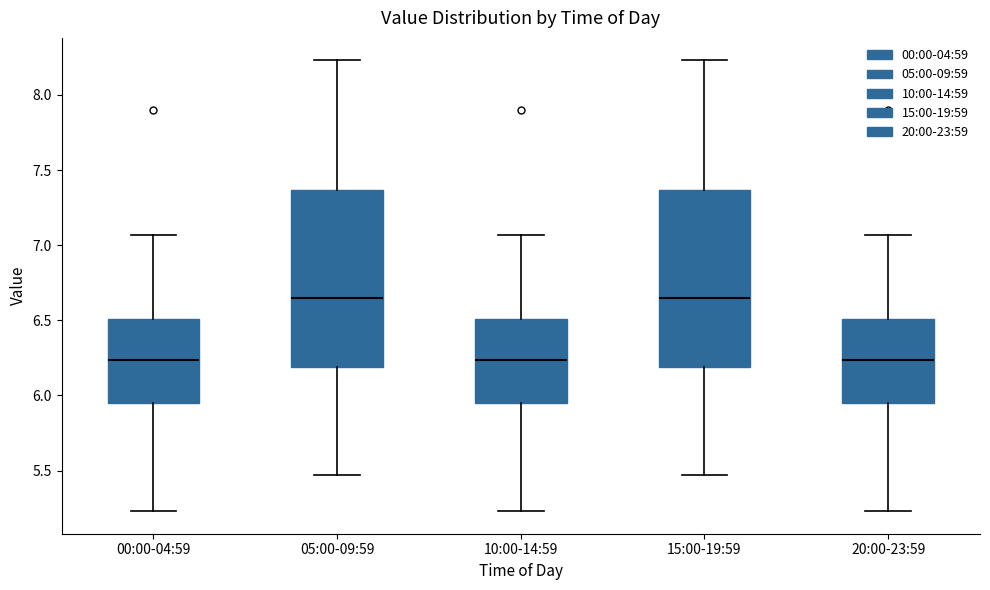

Where is the upper edge of the box for 10:00-14:59 on the y-axis? The values are not printed on the chart, so give them approximately, as read against the axis.

6.50